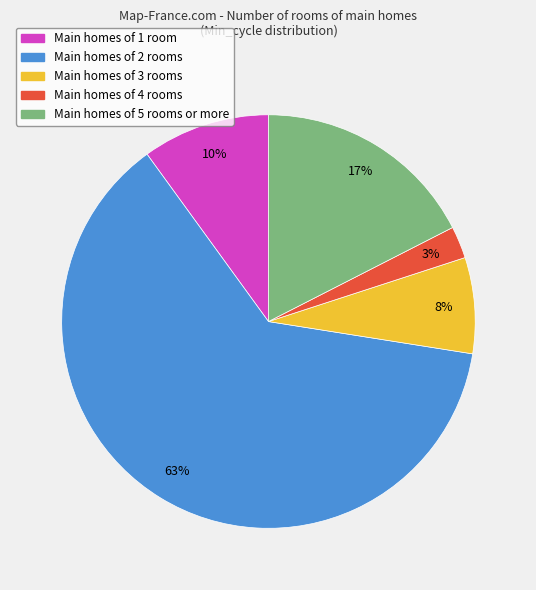

To the nearest percent, what is the average slice percentage?

20%